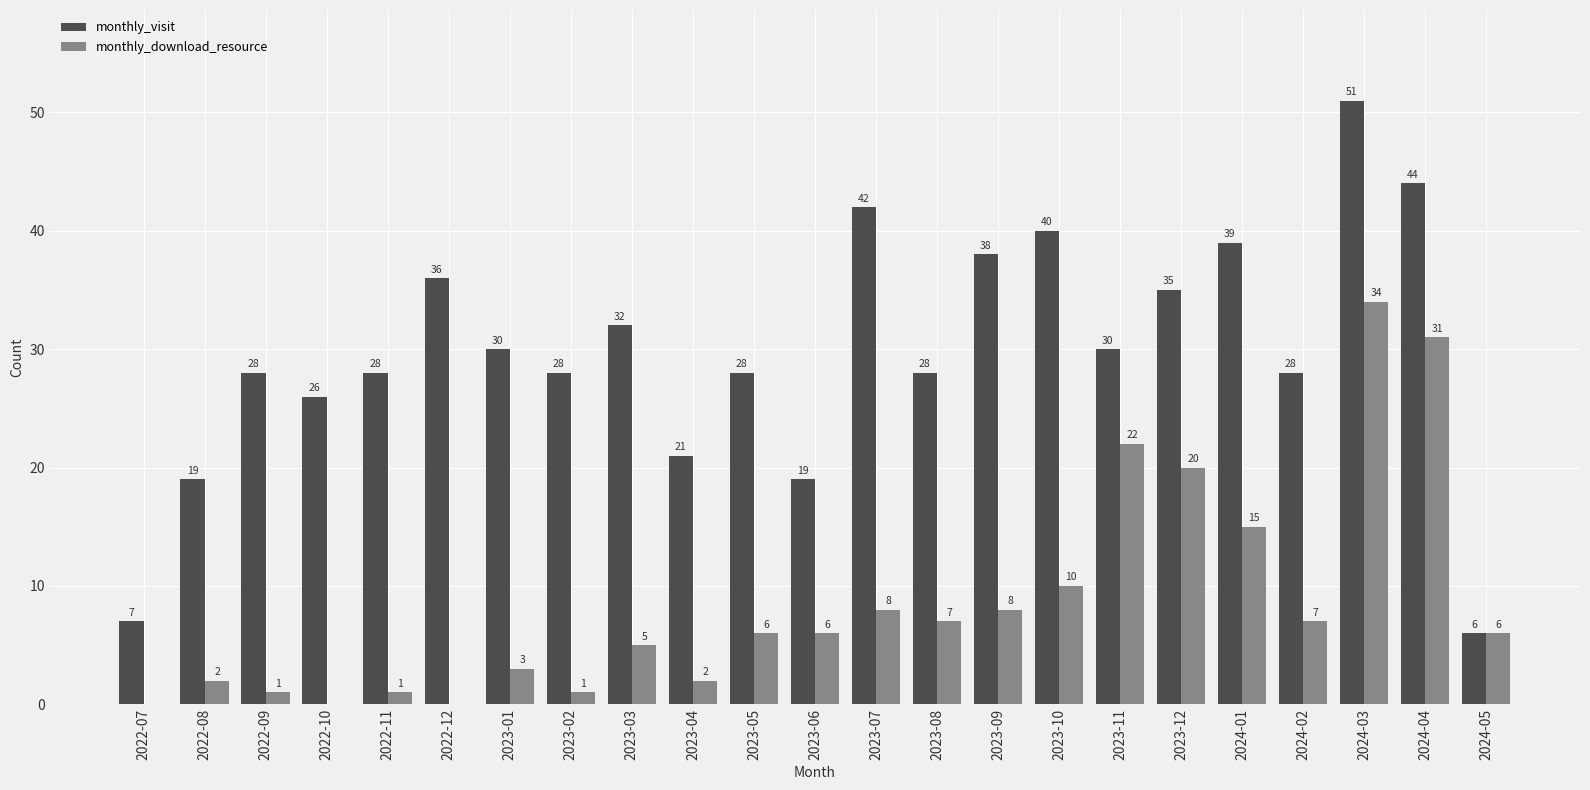

What is the sum of all monthly_download_resource values?

195